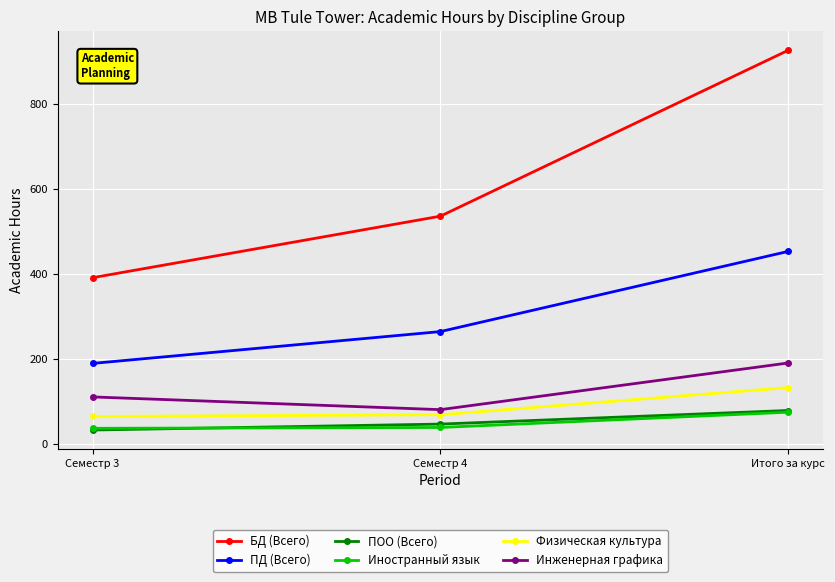

What is the total value across all series at Итого за курс?

1854